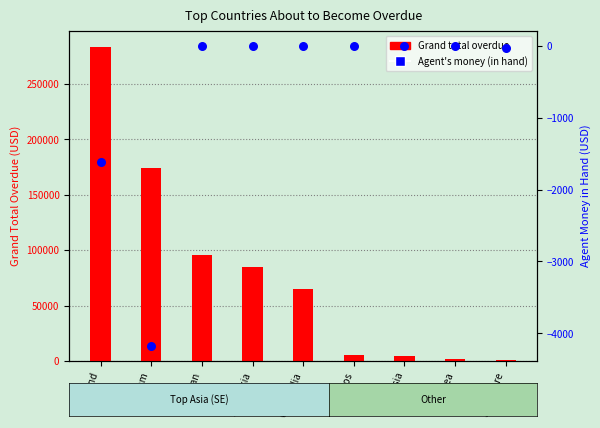

What is the total value across all series at Laos?

5650.0